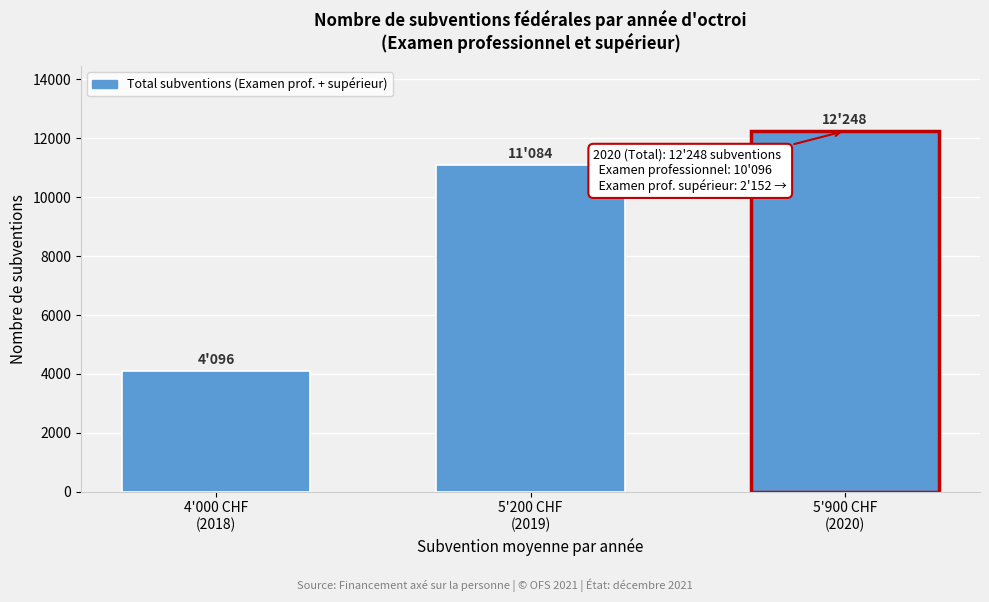

Reading left to right, list all the values displayed in this chart.

4096	11084	12248